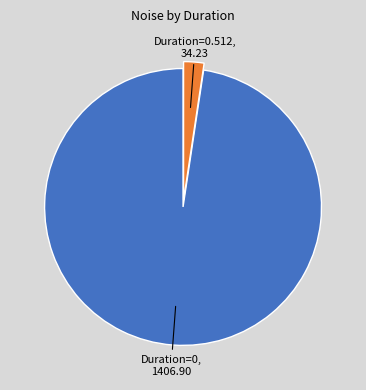

Is there any slice that represents more than half of the pie?

Yes